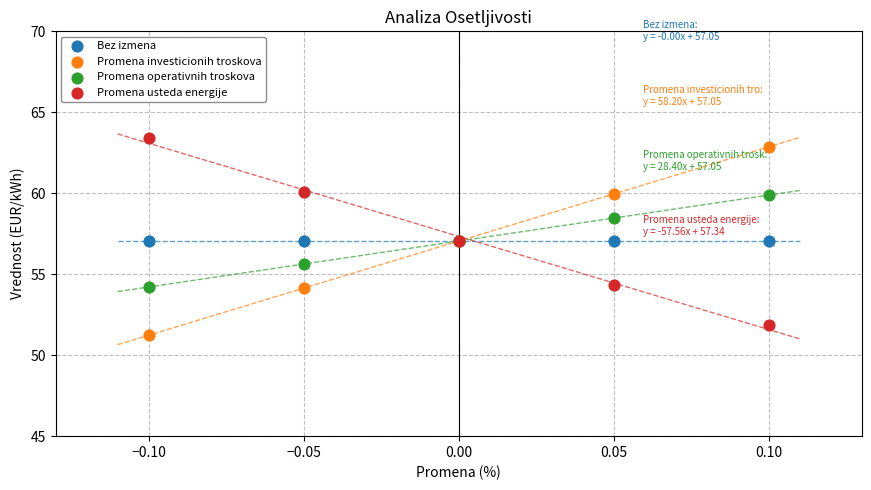

Which series contains the lowest Y value?

Promena investicionih troskova